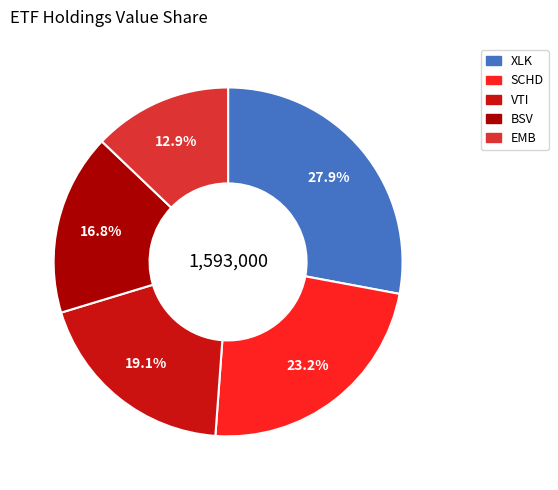

Which category has the biggest portion of the pie?

XLK